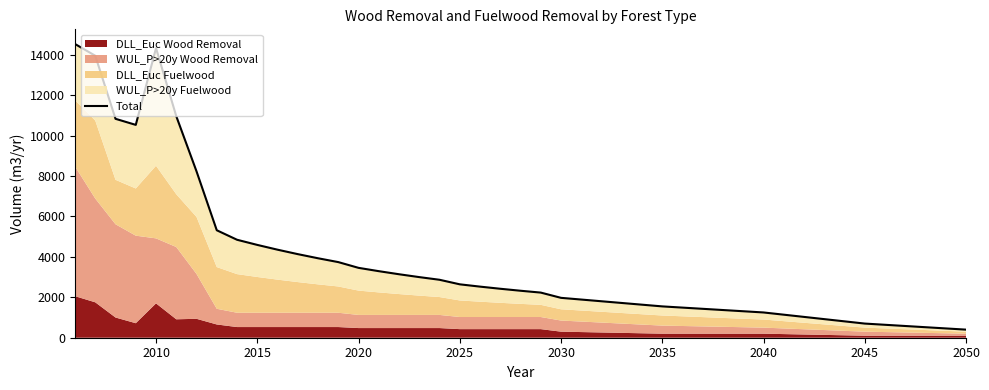

How many interior local valleys (lower than both neighbors) does the data have?

1